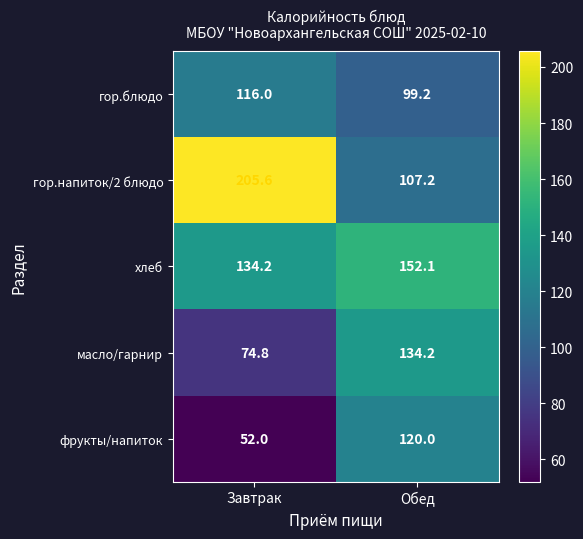

How many categories are shown in the chart?

2